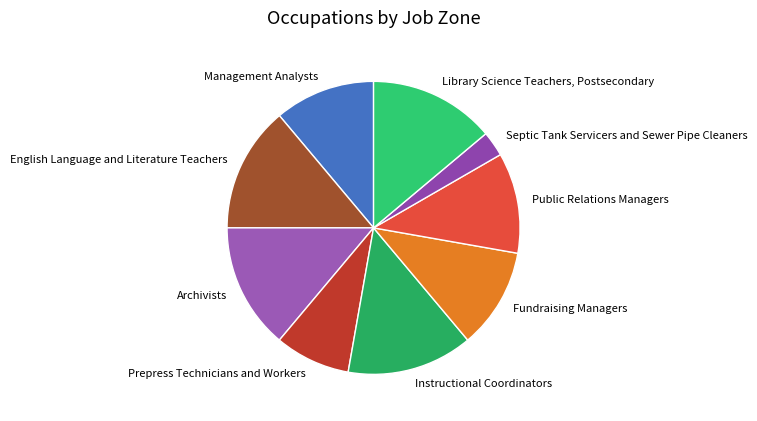

Which category has the smallest portion of the pie?

Septic Tank Servicers and Sewer Pipe Cleaners